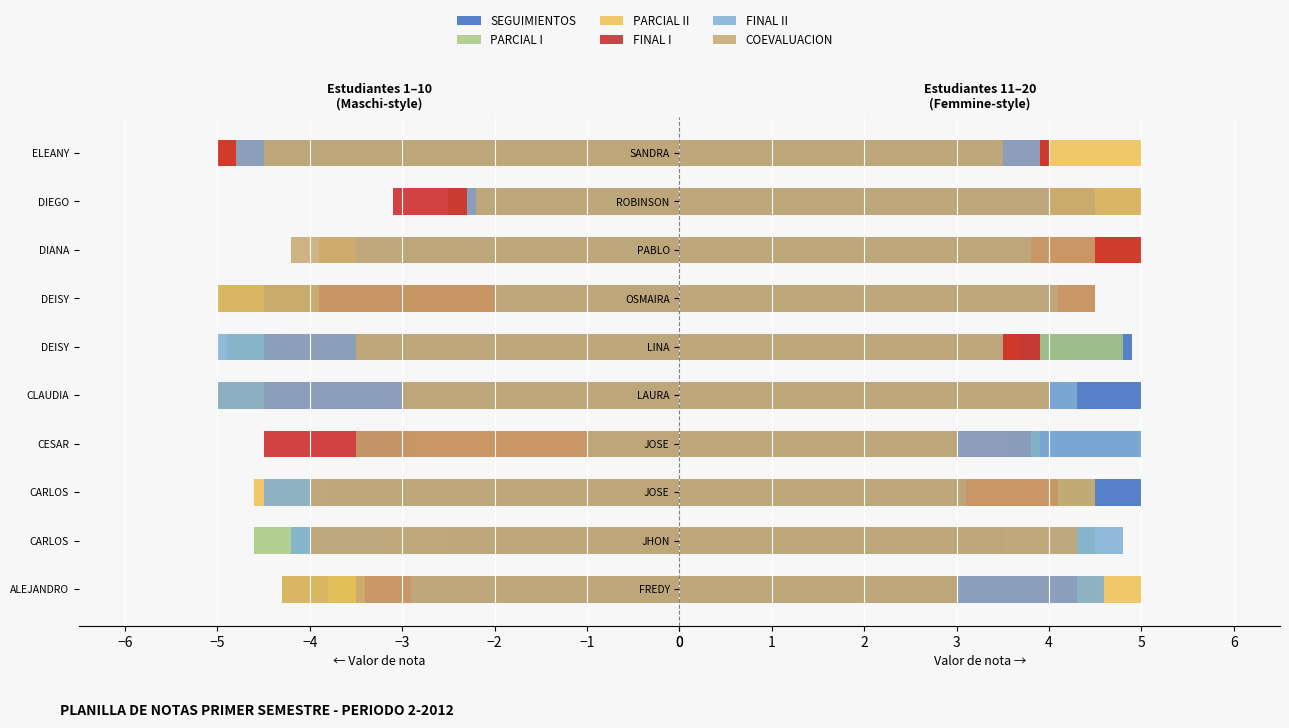

How many groups of bars are there?

10